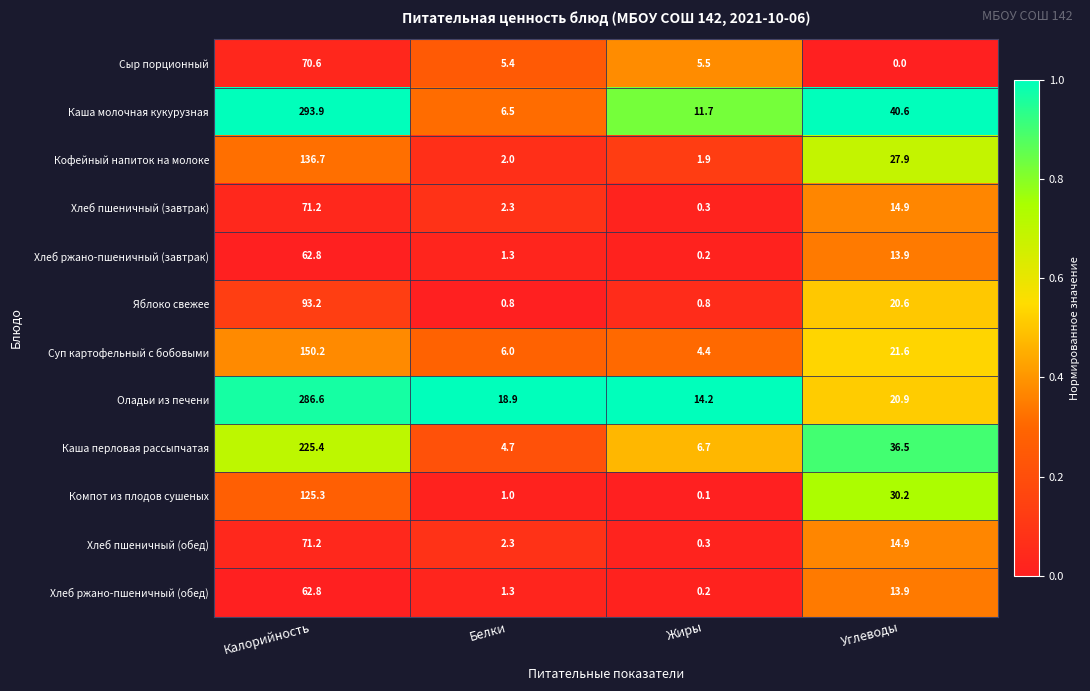

At how many categories does at least one series exceed 0?

4